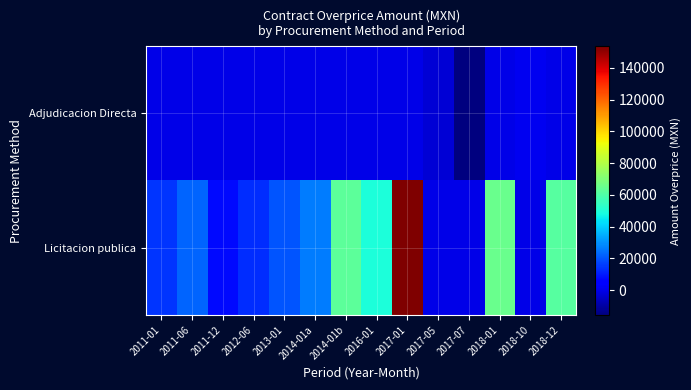

Reading left to right, extract all data points from this chart.

Adjudicacion Directa: 2011-01=0.0	2011-06=0.0	2011-12=0.0	2012-06=0.0	2013-01=0.0	2014-01a=0.0	2014-01b=0.0	2016-01=0.0	2017-01=0.0	2017-05=-2614.5	2017-07=-15562.2	2018-01=0.0	2018-10=1383.7	2018-12=0.0
Licitacion publica: 2011-01=14235.2	2011-06=22680.0	2011-12=7518.0	2012-06=13202.0	2013-01=19929.6	2014-01a=26432.0	2014-01b=62899.2	2016-01=49152.0	2017-01=153472.7	2017-05=0.0	2017-07=0.0	2018-01=65001.6	2018-10=0.0	2018-12=61056.0